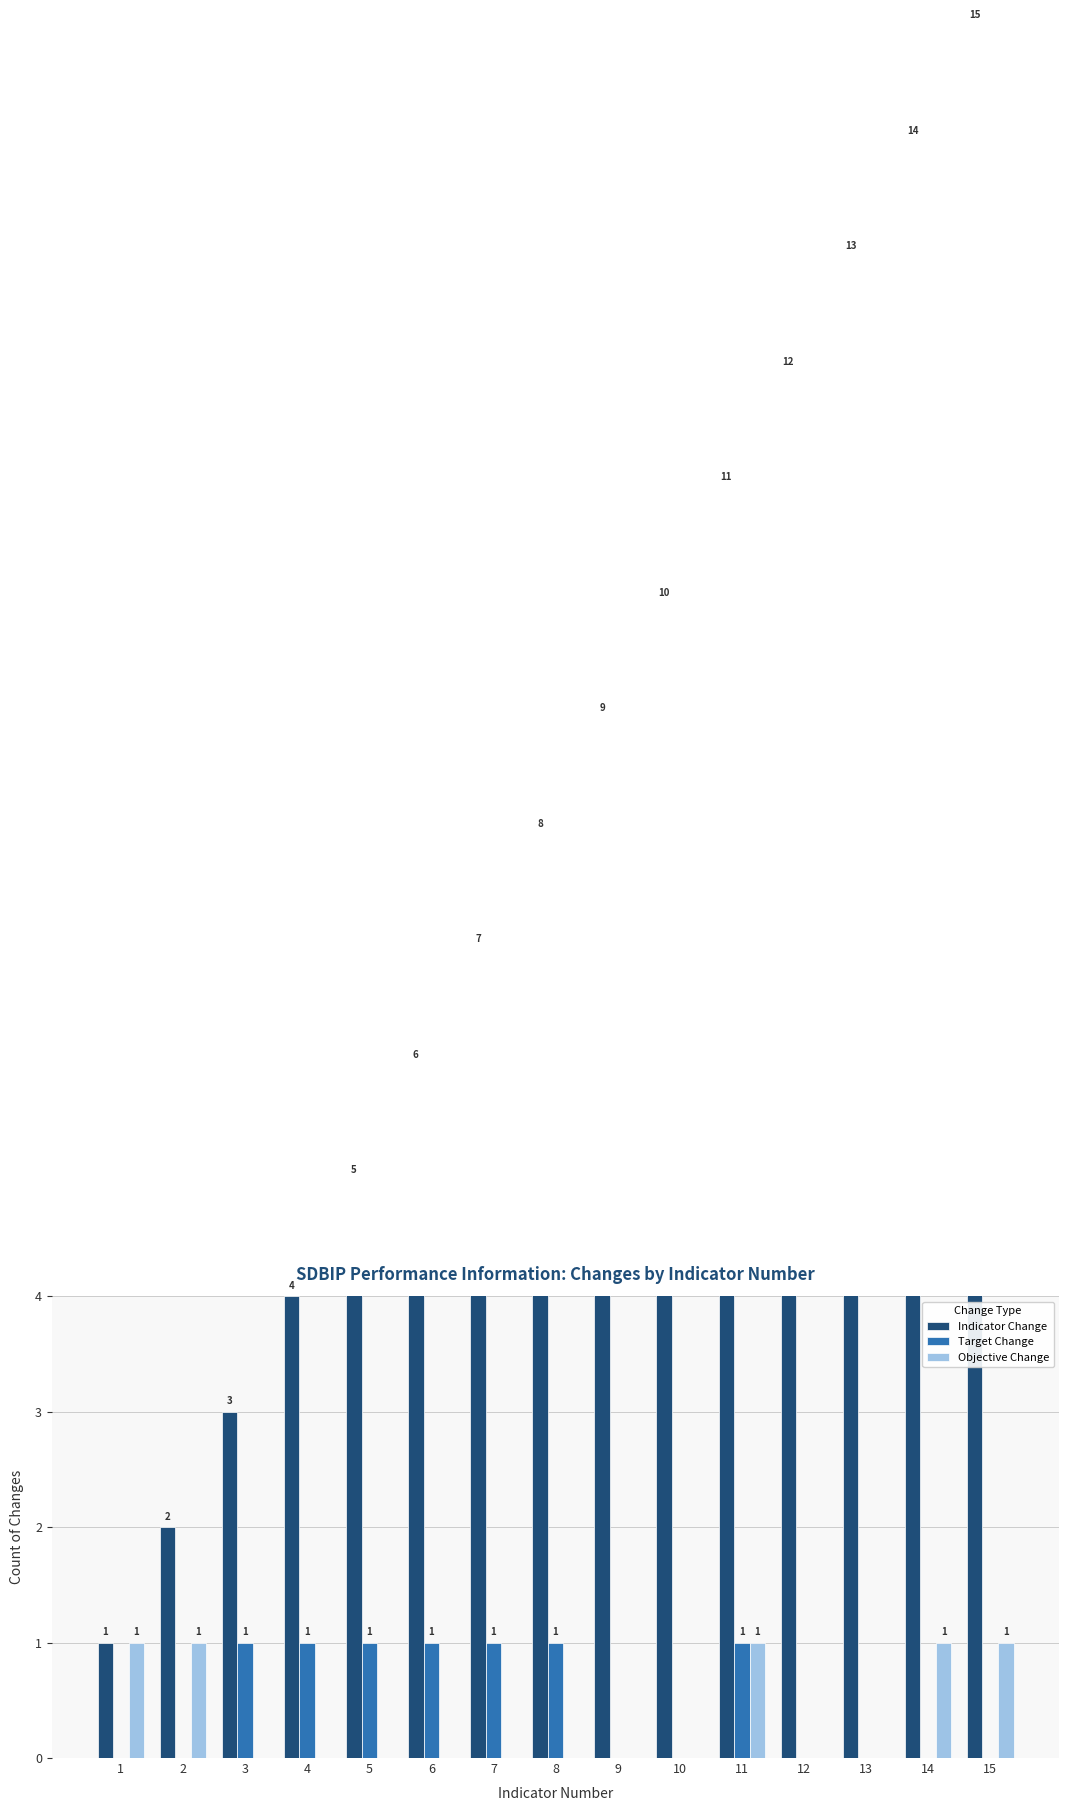

Is the value of Indicator Change at 9 greater than the value of Objective Change at 14?

Yes